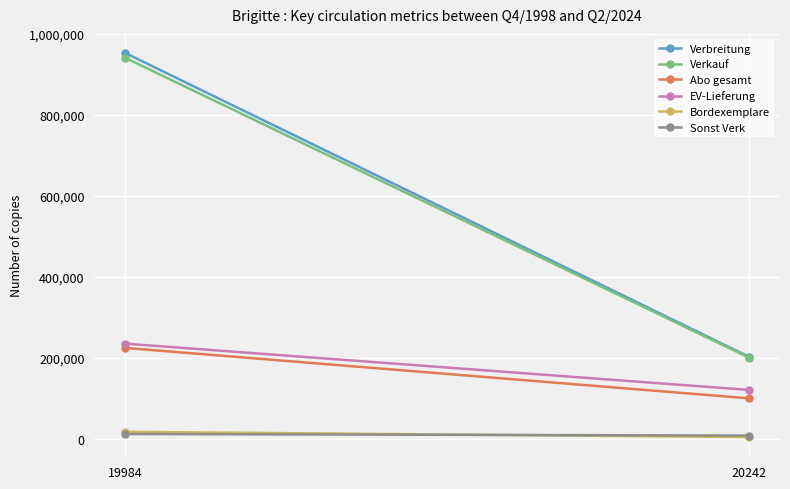

Which series has the largest total across all categories?

Verbreitung